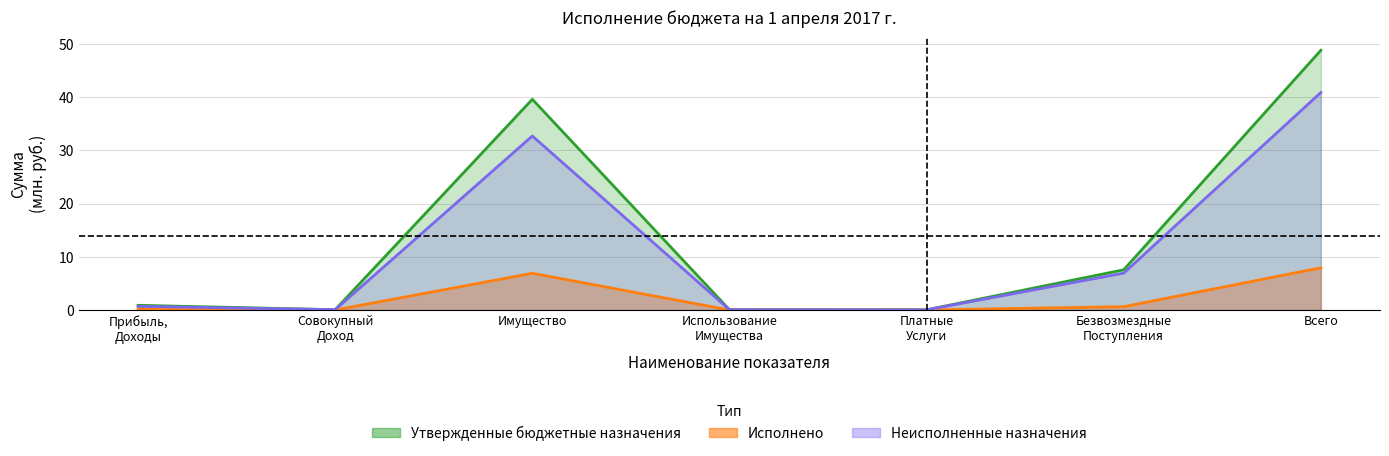

True or false: Утвержденные бюджетные назначения has a value of 0.0 at Использование Имущества.

False